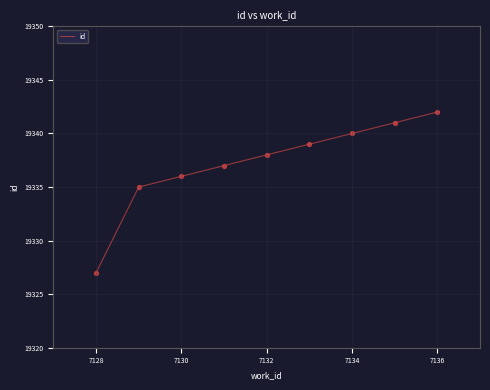

What is the greatest value displayed?

19342